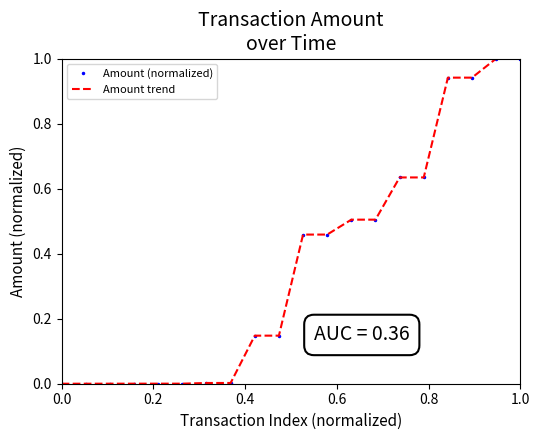

Reading left to right, what are all the values shown in this chart?

Amount (normalized): 0.0	0.0	0.0	0.0	0.0	0.0	0.0	0.0	0.0	0.1	0.1	0.5	0.5	0.5	0.5	0.6	0.6	0.9	0.9	1.0	1.0	1.0
Amount trend: 0.0	0.0	0.0	0.0	0.0	0.0	0.0	0.0	0.0	0.1	0.1	0.5	0.5	0.5	0.5	0.6	0.6	0.9	0.9	1.0	1.0	1.0